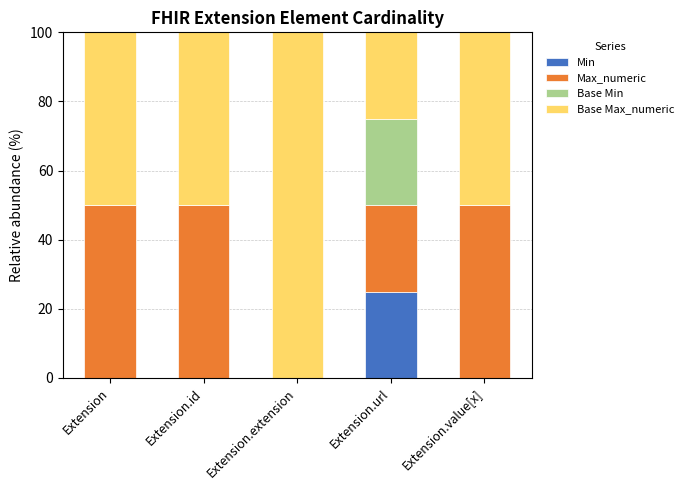

What is the total value across all series at Extension.extension?

100